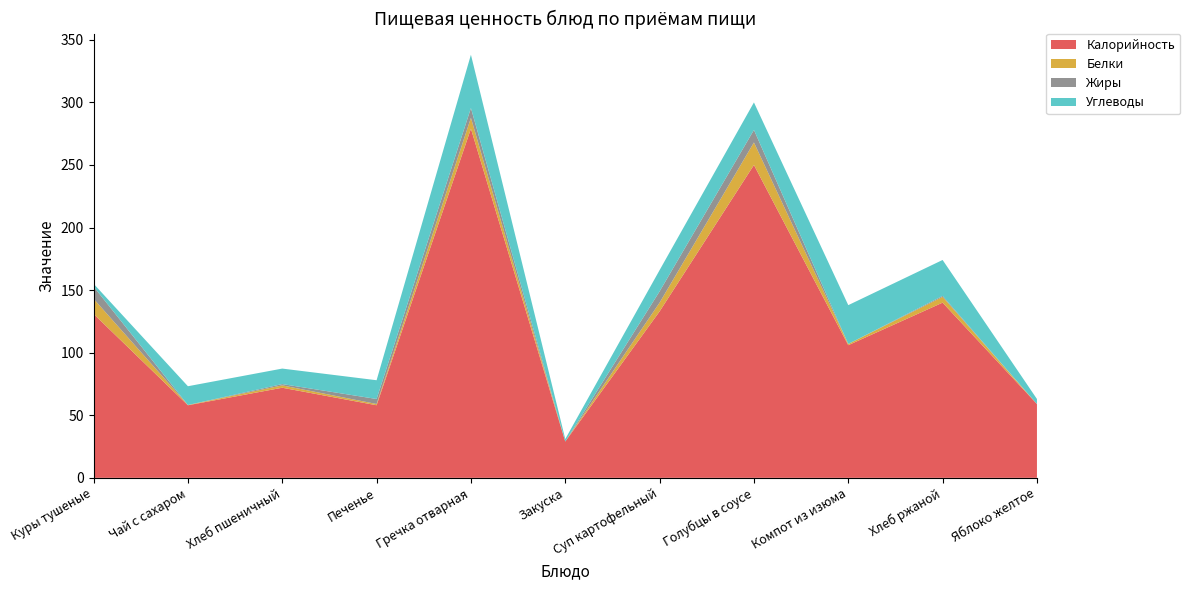

Reading right to left, extract all data points from this chart.

Калорийность: 59.0	140.0	106.0	250.0	133.0	29.0	279.0	58.0	72.0	58.0	131.0
Белки: 0.0	4.6	1.0	18.0	7.0	0.0	8.7	1.0	1.9	0.2	12.1
Жиры: 0.0	0.8	0.0	10.0	9.0	0.0	7.8	4.0	1.0	0.0	9.8
Углеводы: 4.0	28.7	31.0	22.0	17.0	2.0	42.6	15.0	12.4	15.0	2.2